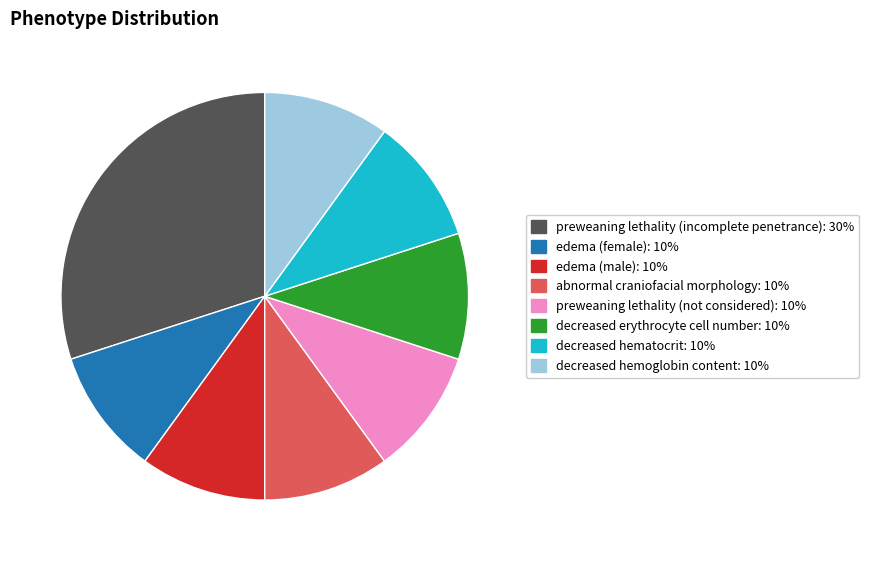

Does any single category account for the majority?

No